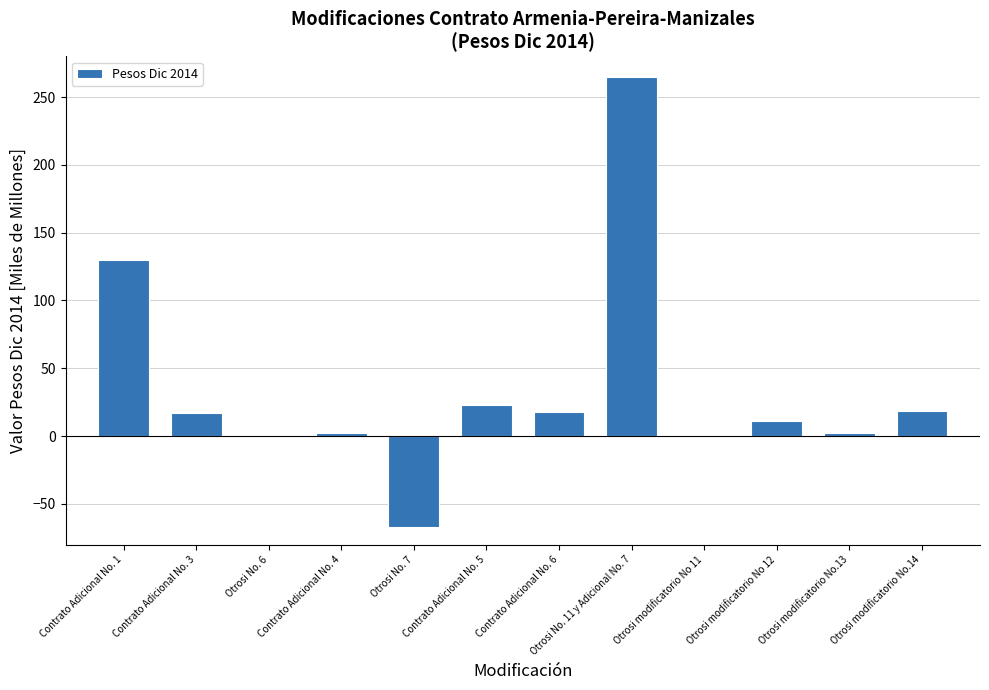

What is the maximum value shown in the chart?

265.0